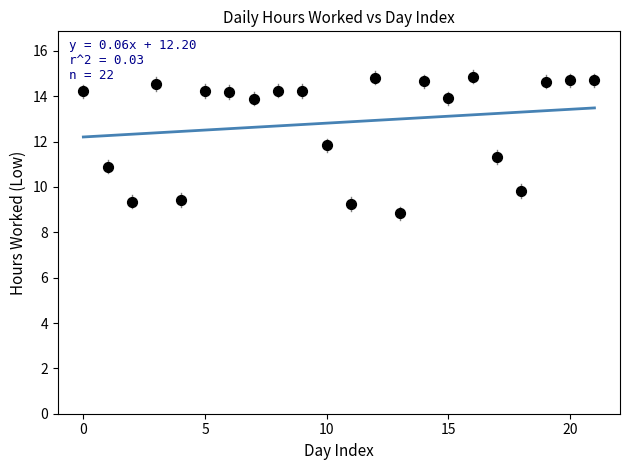

What is the range of Y values (max minus min)?

6.0